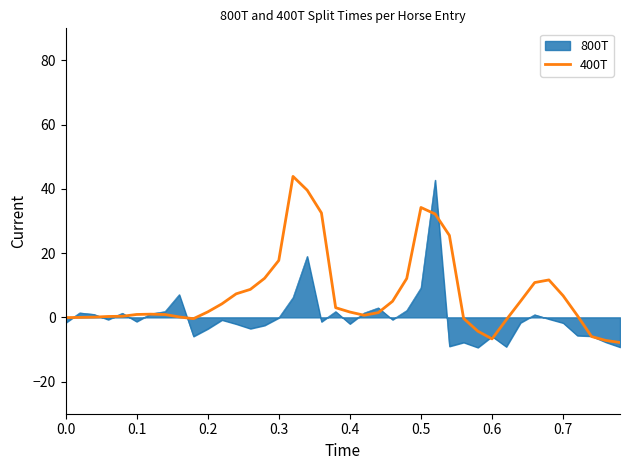

How many series are shown in this chart?

2